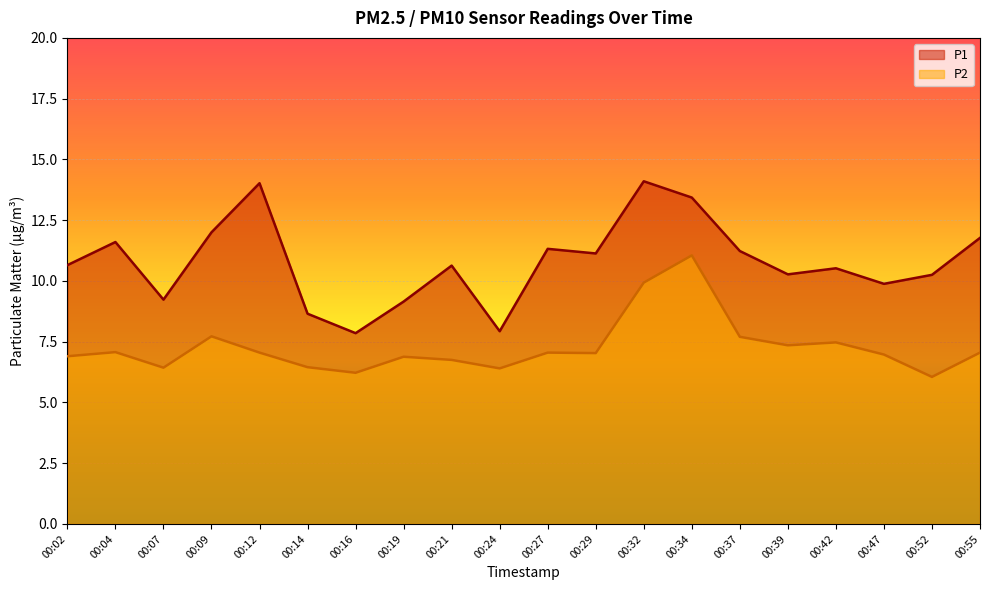

True or false: P1 has a value of 2.7 at 00:55.

False